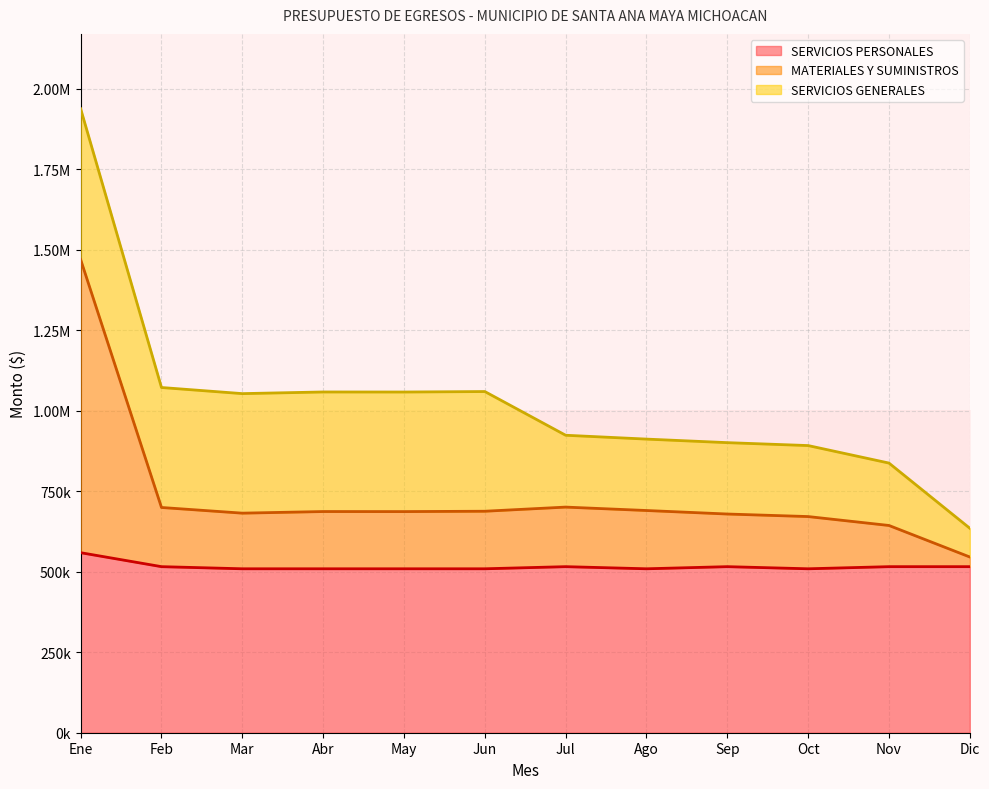

Between Nov and May, which is larger?

Nov